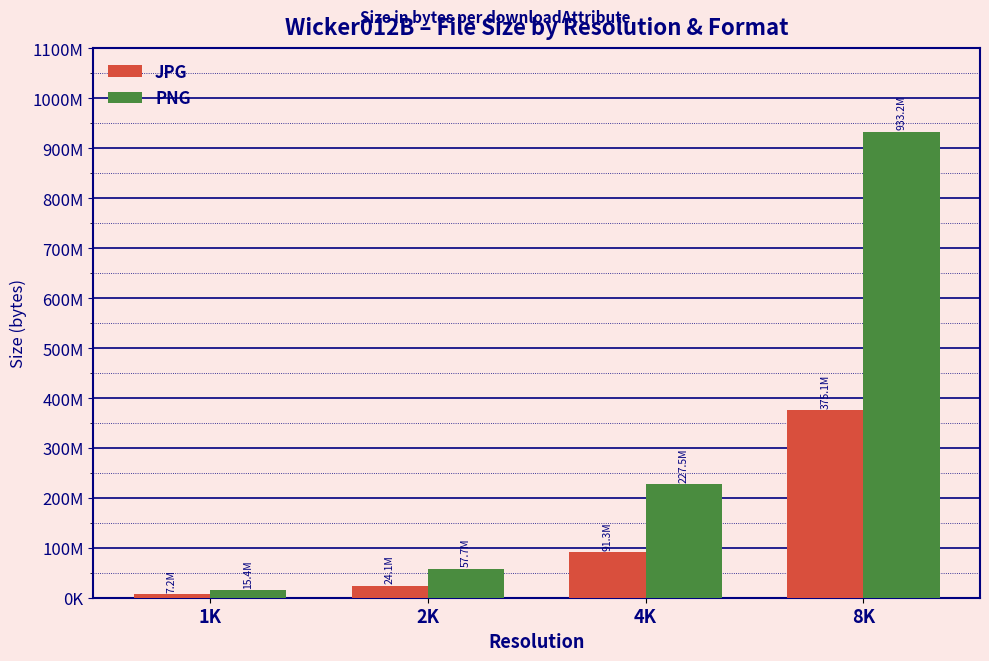

What position from the left is 1K?

1